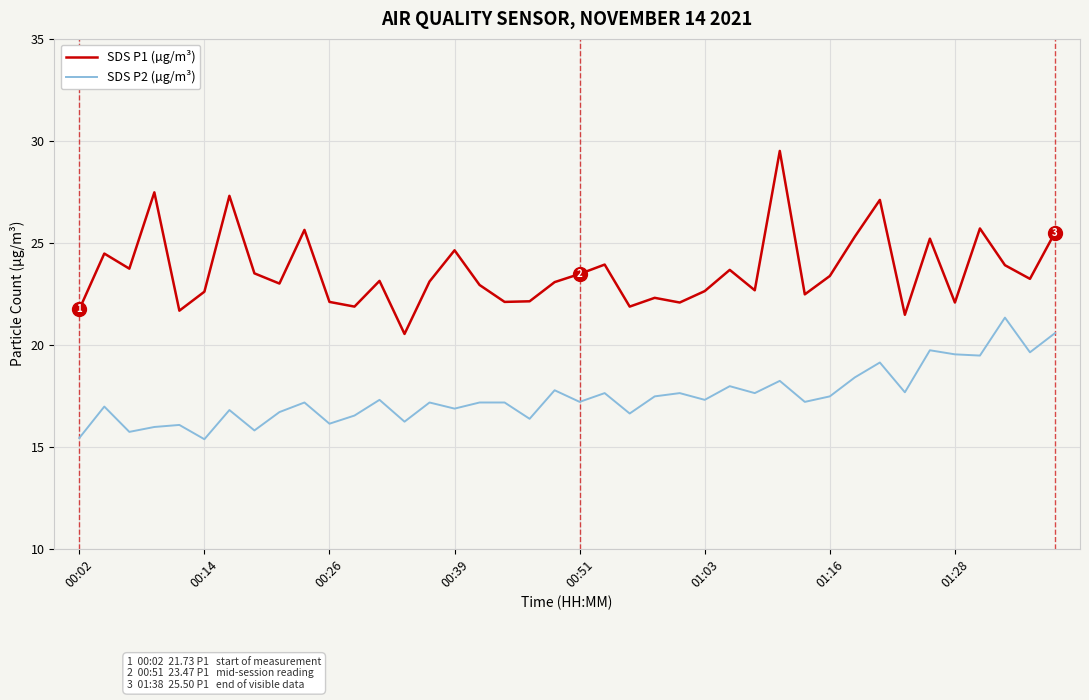

Which series has the widest spread of values?

SDS P1 (µg/m³)